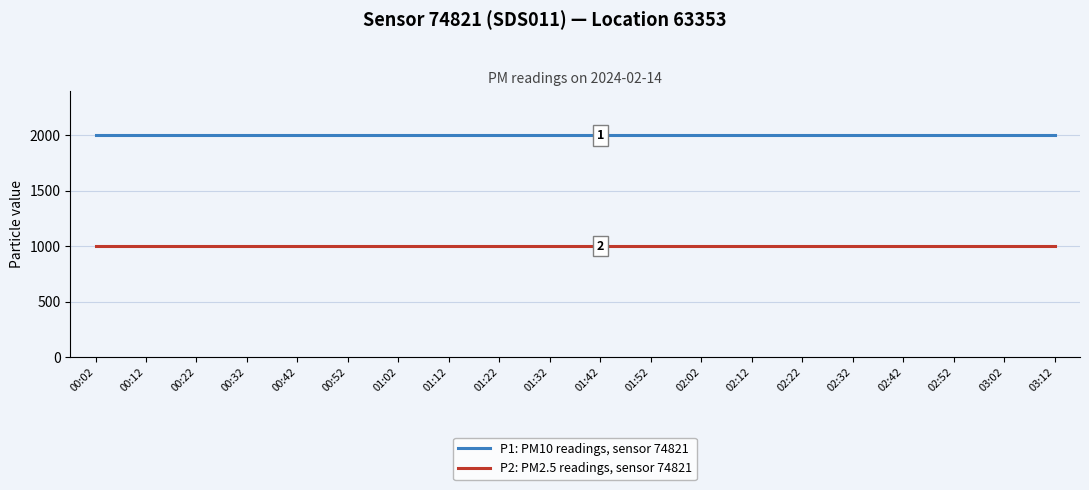

What are all the series names shown in the legend?

P1: PM10 readings, sensor 74821, P2: PM2.5 readings, sensor 74821